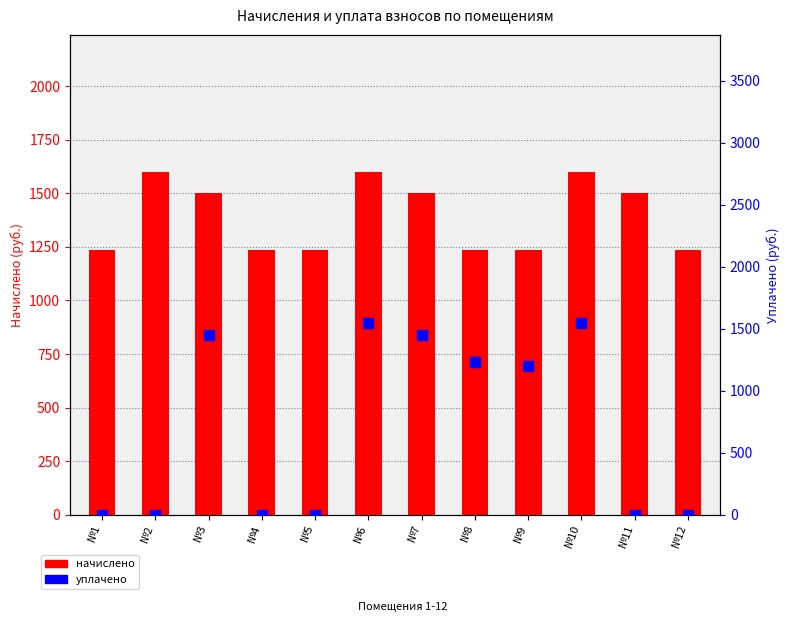

How many values in уплачено are above zero?

6